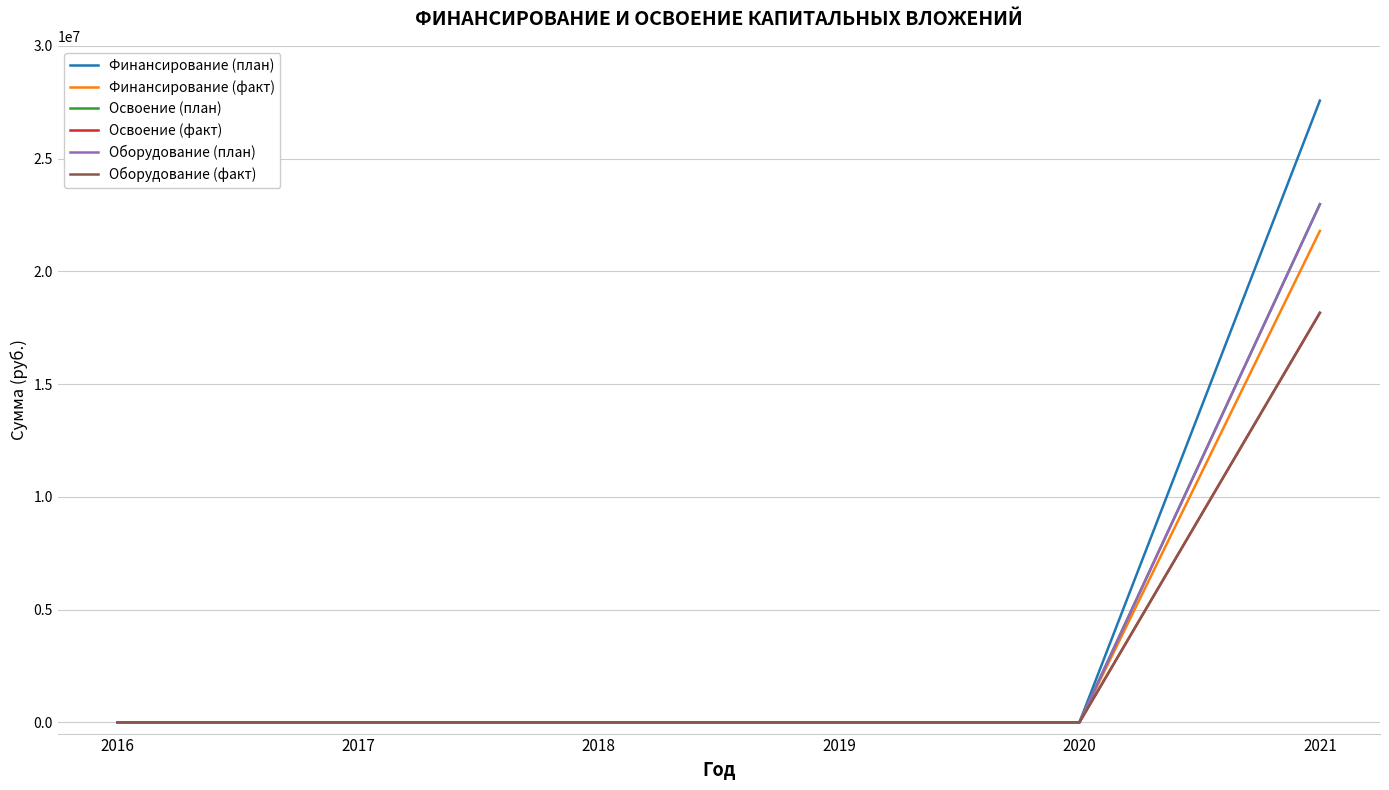

Does the chart display data point markers on the line(s)?

No